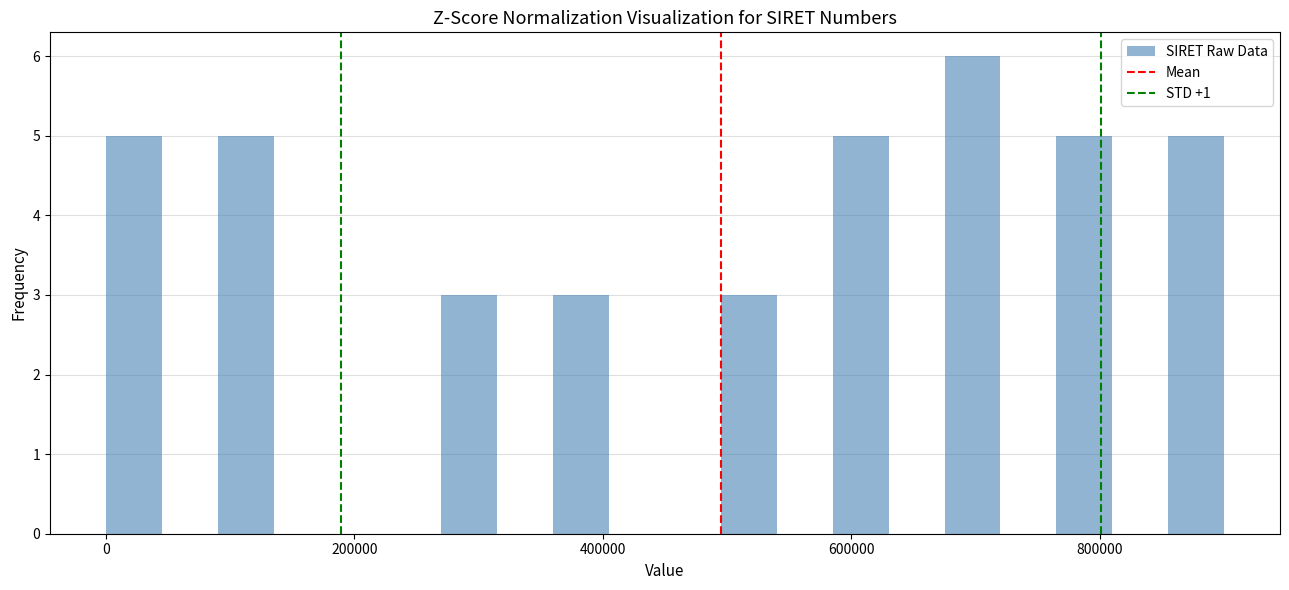

Read against the x-axis, roughly where is the centre of the tallest bar?

700000